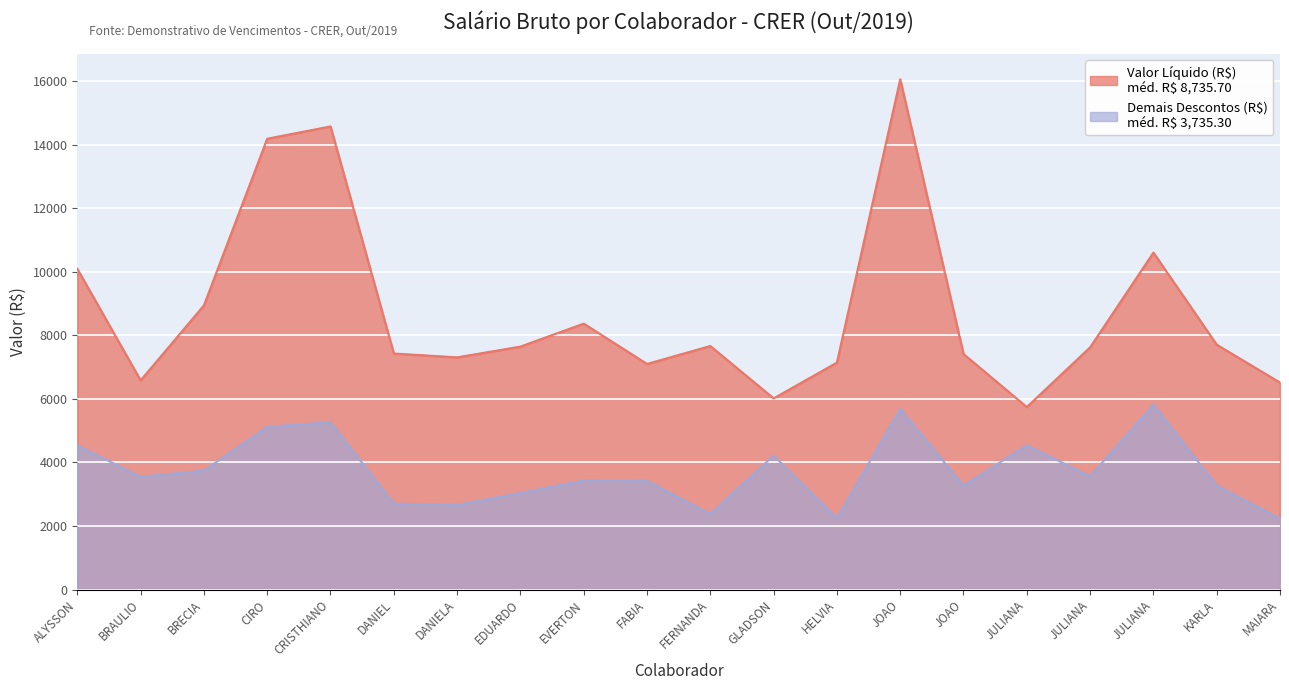

At which label does Valor Liquido (R$) reach its minimum?

JULIANA